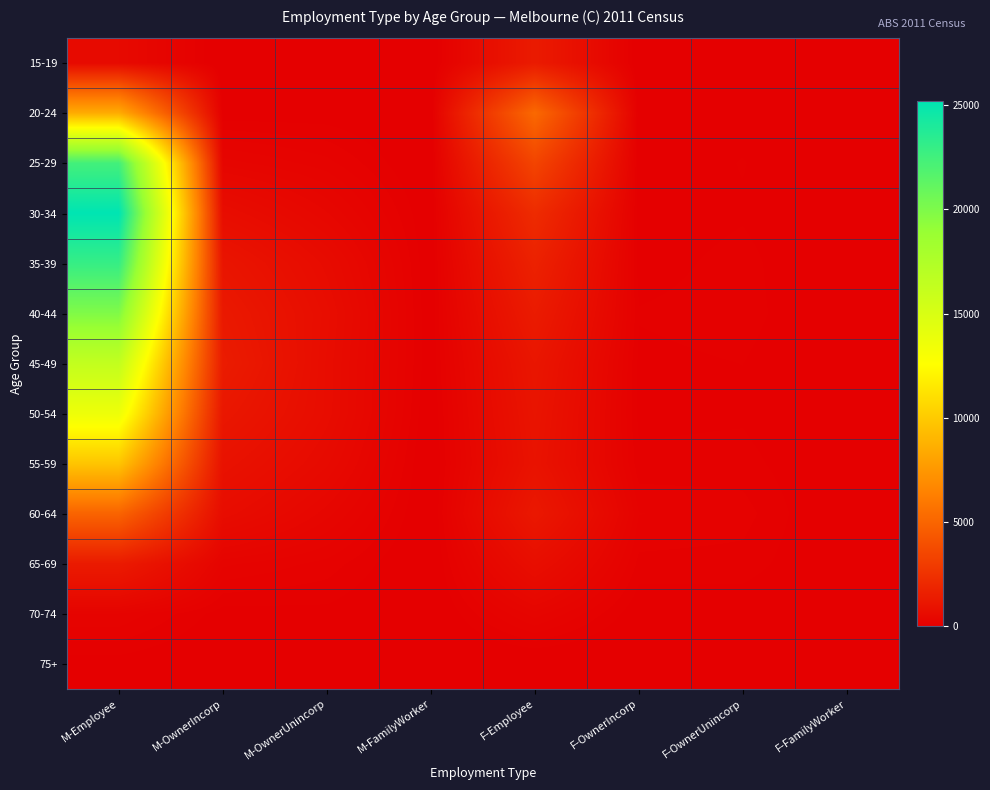

Rank the series by their maximum value, from highest to lowest.

30-34, 35-39, 25-29, 40-44, 45-49, 50-54, 55-59, 20-24, 60-64, 15-19, 65-69, 70-74, 75+